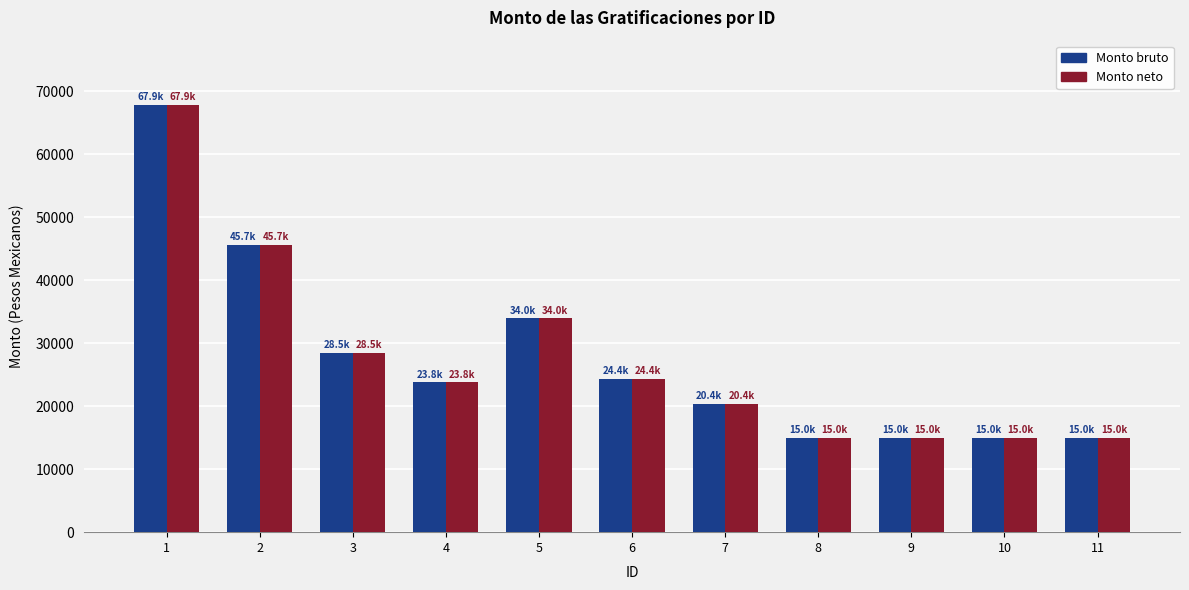

What are all the series names shown in the legend?

Monto bruto, Monto neto